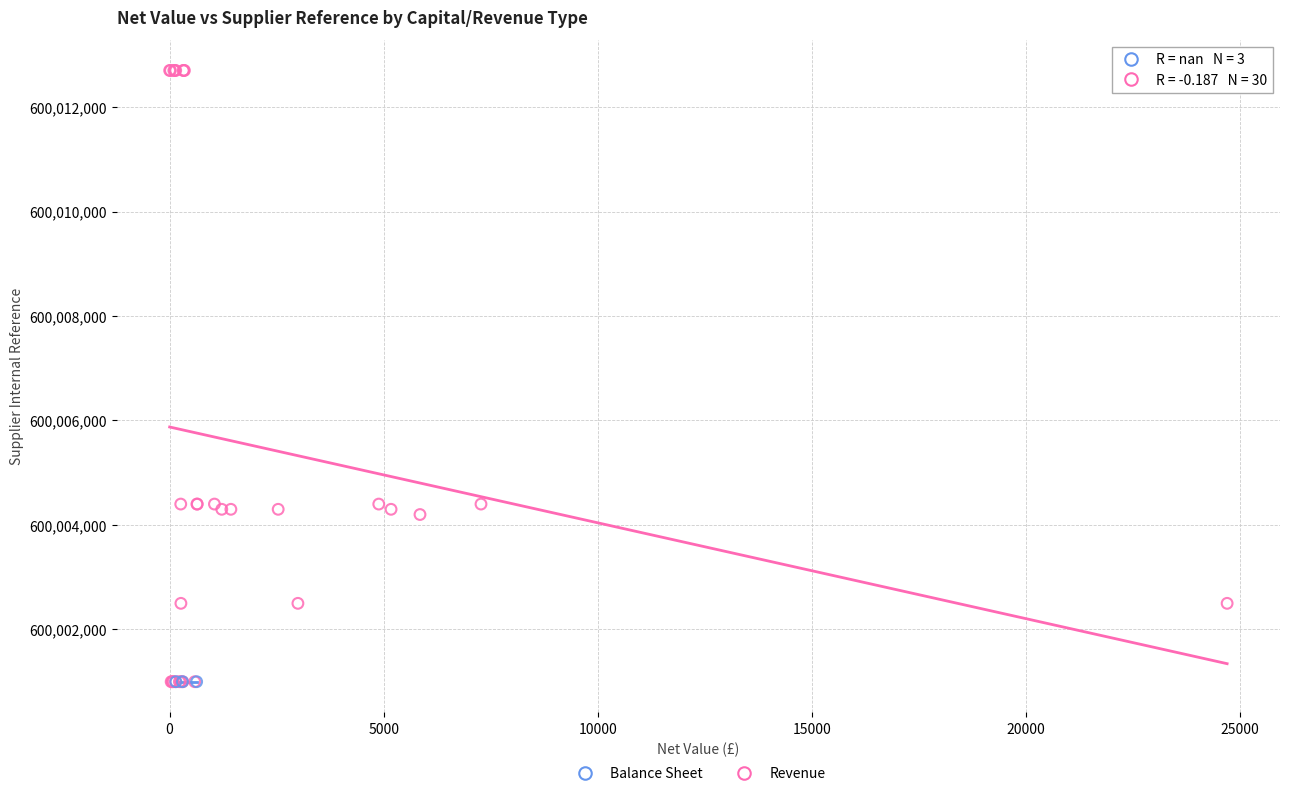

Which series reaches the maximum Y coordinate?

Revenue